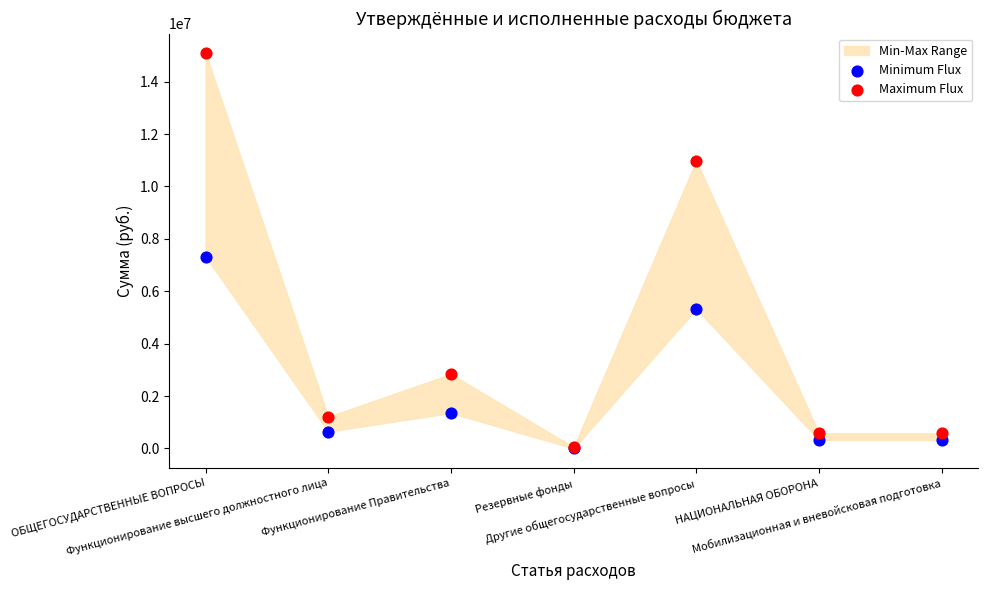

Across all series, what Y value is closest to 7539255?

7324942.3